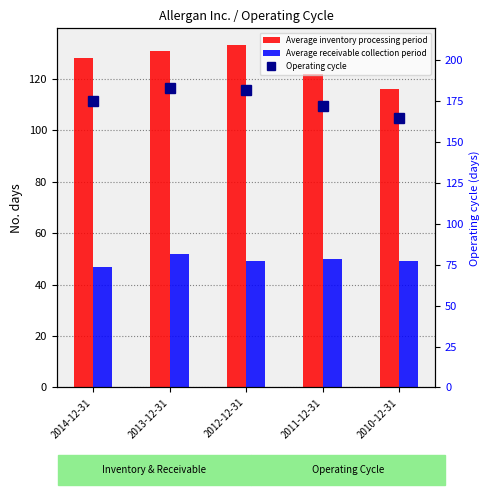

At how many categories does at least one series exceed 177?

2